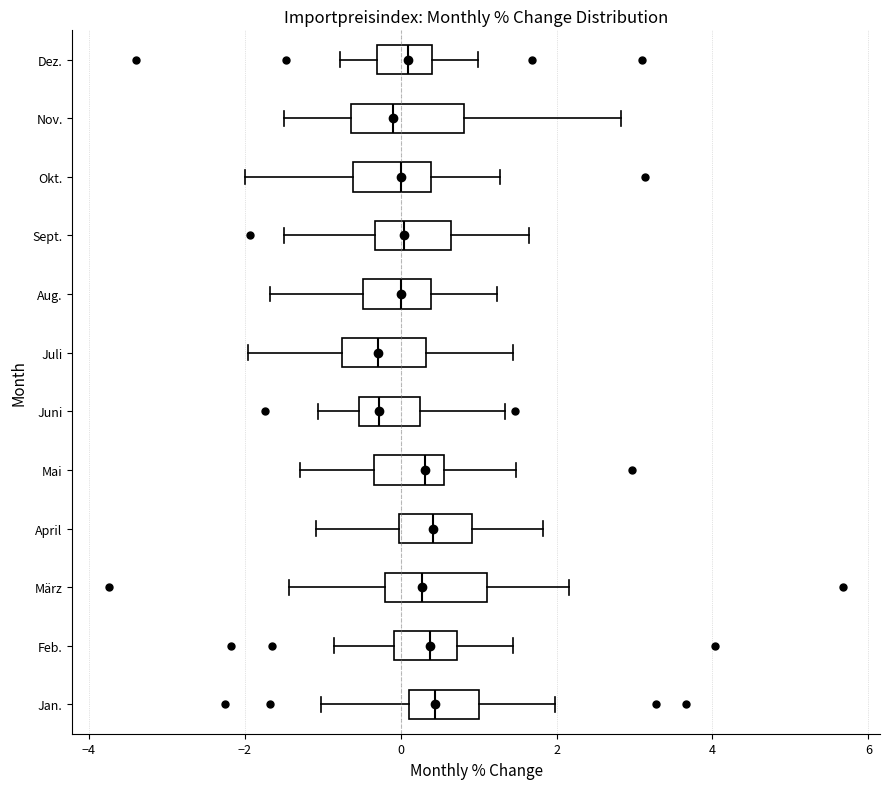

Reading bottom to top, transcribe this box plot: for each box, give where its median line is, the range the box spans, and where its two whiskers end, as read against the x-axis. The values are not printed on the chart, so give them approximately, as read against the axis.

Jan.: median 0.4, box 0.2 to 1.0, whiskers -1.0 to 2.0
Feb.: median 0.4, box 0.0 to 0.8, whiskers -0.8 to 1.4
März: median 0.2, box -0.2 to 1.2, whiskers -1.4 to 2.2
April: median 0.4, box 0.0 to 1.0, whiskers -1.0 to 1.8
Mai: median 0.4, box -0.4 to 0.6, whiskers -1.2 to 1.4
Juni: median -0.2, box -0.6 to 0.2, whiskers -1.0 to 1.4
Juli: median -0.2, box -0.8 to 0.4, whiskers -2.0 to 1.4
Aug.: median 0.0, box -0.4 to 0.4, whiskers -1.6 to 1.2
Sept.: median 0.0, box -0.4 to 0.6, whiskers -1.4 to 1.6
Okt.: median 0.0, box -0.6 to 0.4, whiskers -2.0 to 1.2
Nov.: median 0.0, box -0.6 to 0.8, whiskers -1.4 to 2.8
Dez.: median 0.0, box -0.4 to 0.4, whiskers -0.8 to 1.0